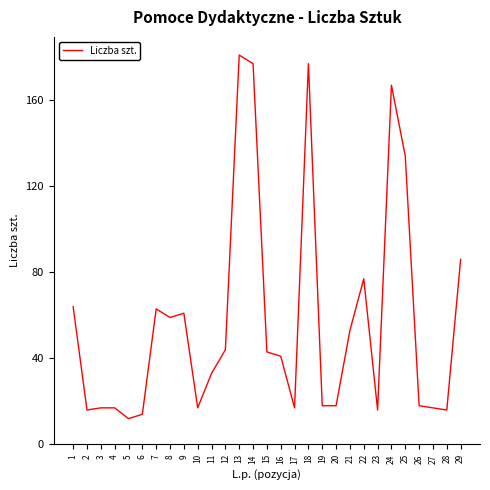

True or false: the data shows 167 at 24.

True